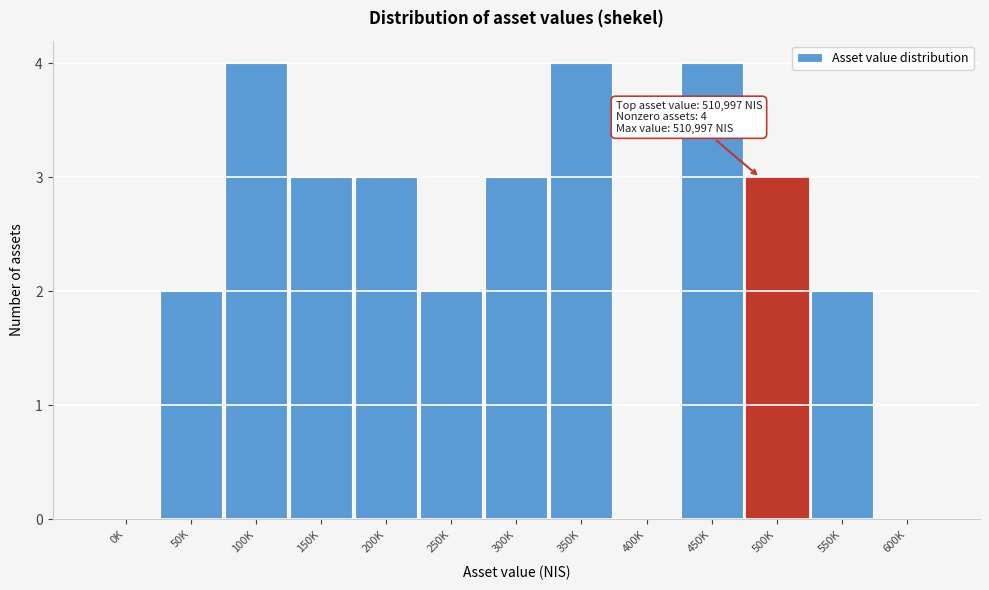

Reading left to right, transcribe all the data shown in this chart.

0K=0	50K=2	100K=4	150K=3	200K=3	250K=2	300K=3	350K=4	400K=0	450K=4	500K=3	550K=2	600K=0